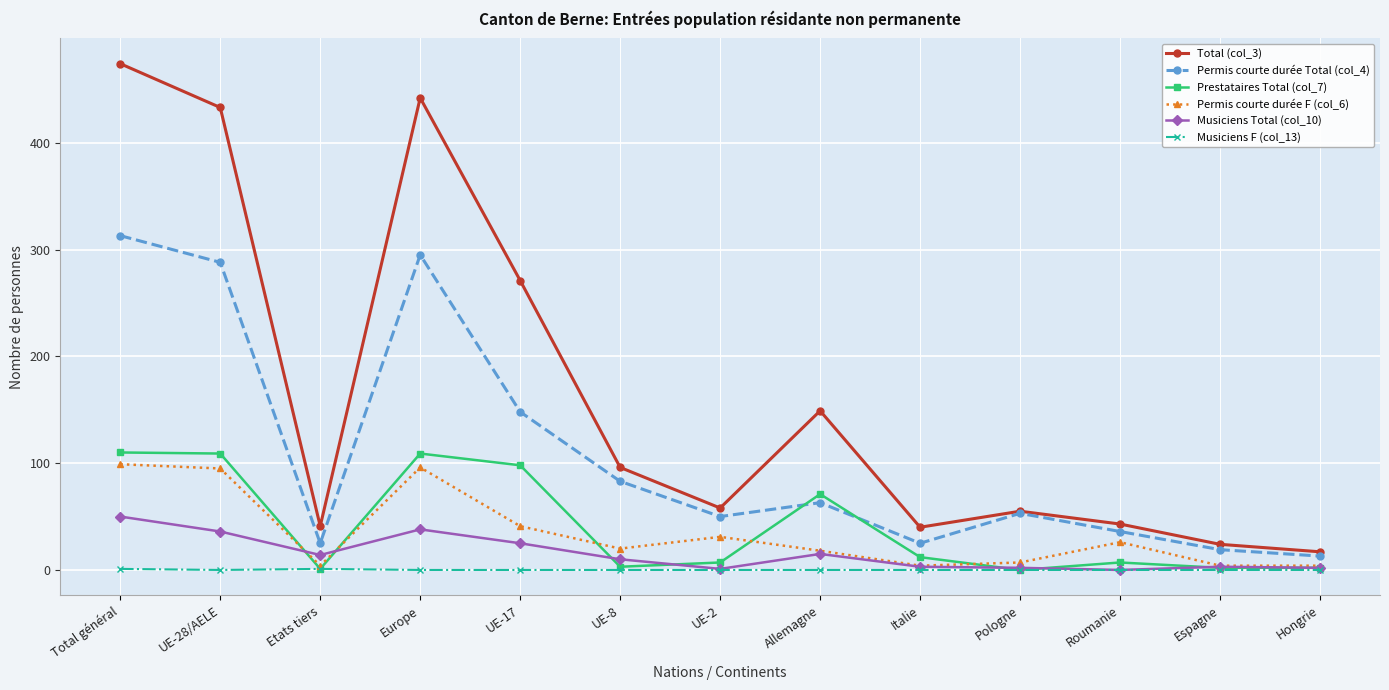

True or false: Musiciens F (col_13) and Total (col_3) cross at least once.

False